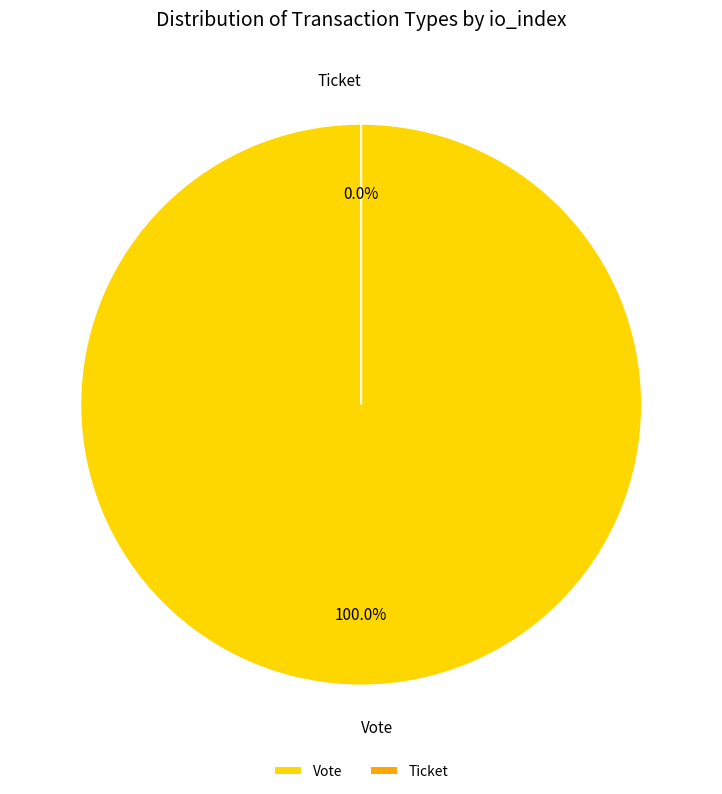

Combined, do Ticket and Vote account for over 50%?

Yes